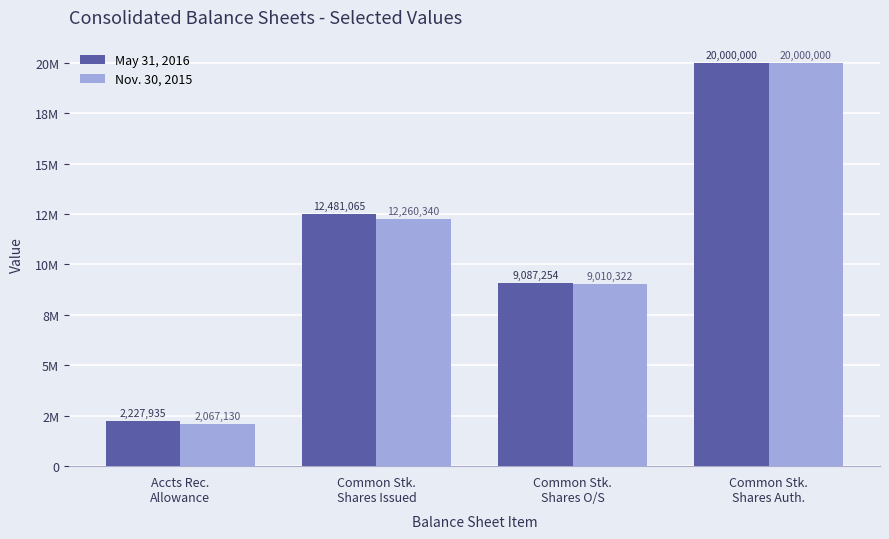

The Nov. 30, 2015 series shows 9010322 at Common Stk.
Shares O/S. True or false?

True